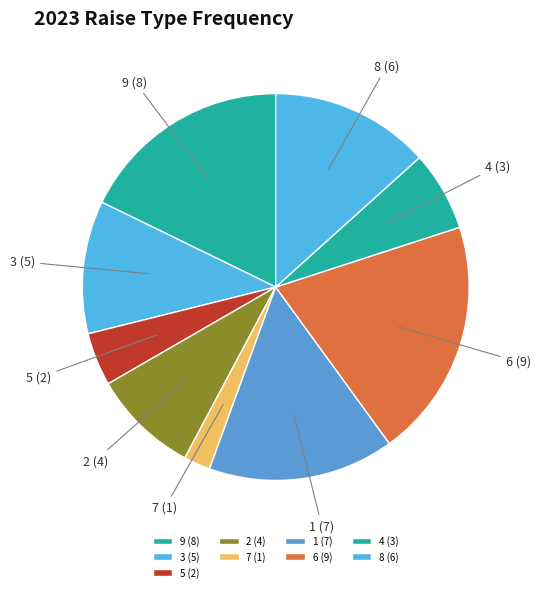

Do 6 (9) and 8 (6) together represent more than half of the pie?

No